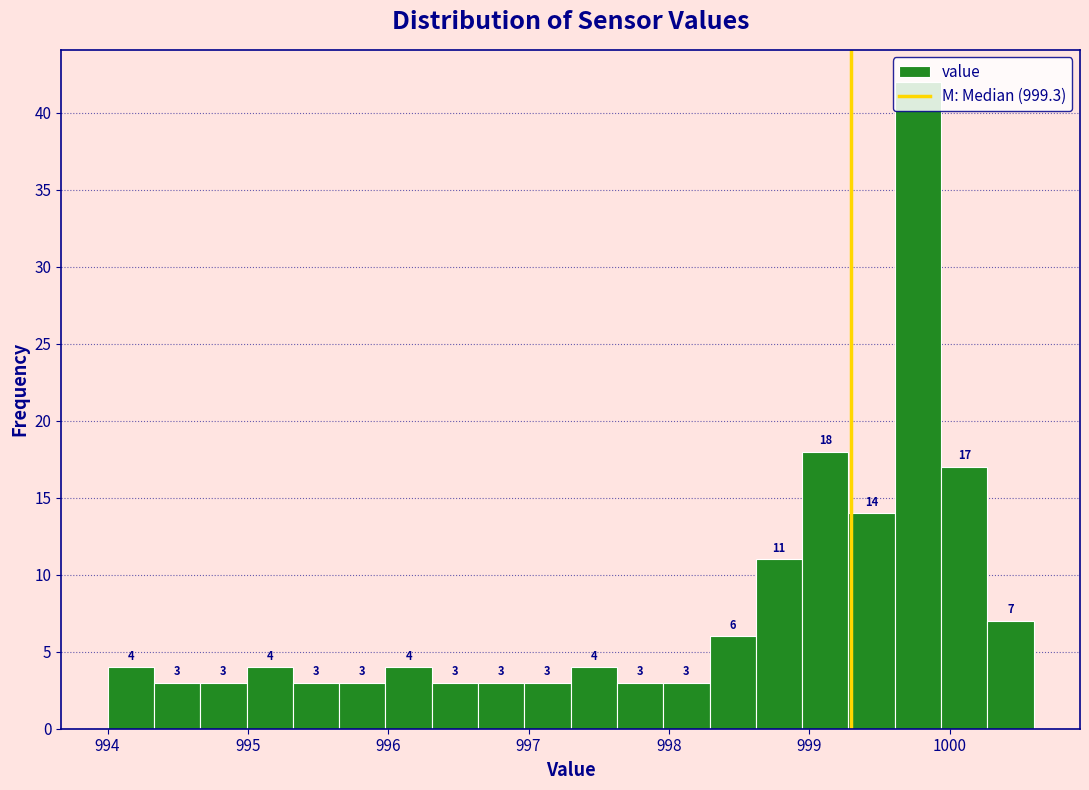

Around what value on the x-axis is the tallest bar? Give the approximate position of its centre, as read against the axis.

999.8